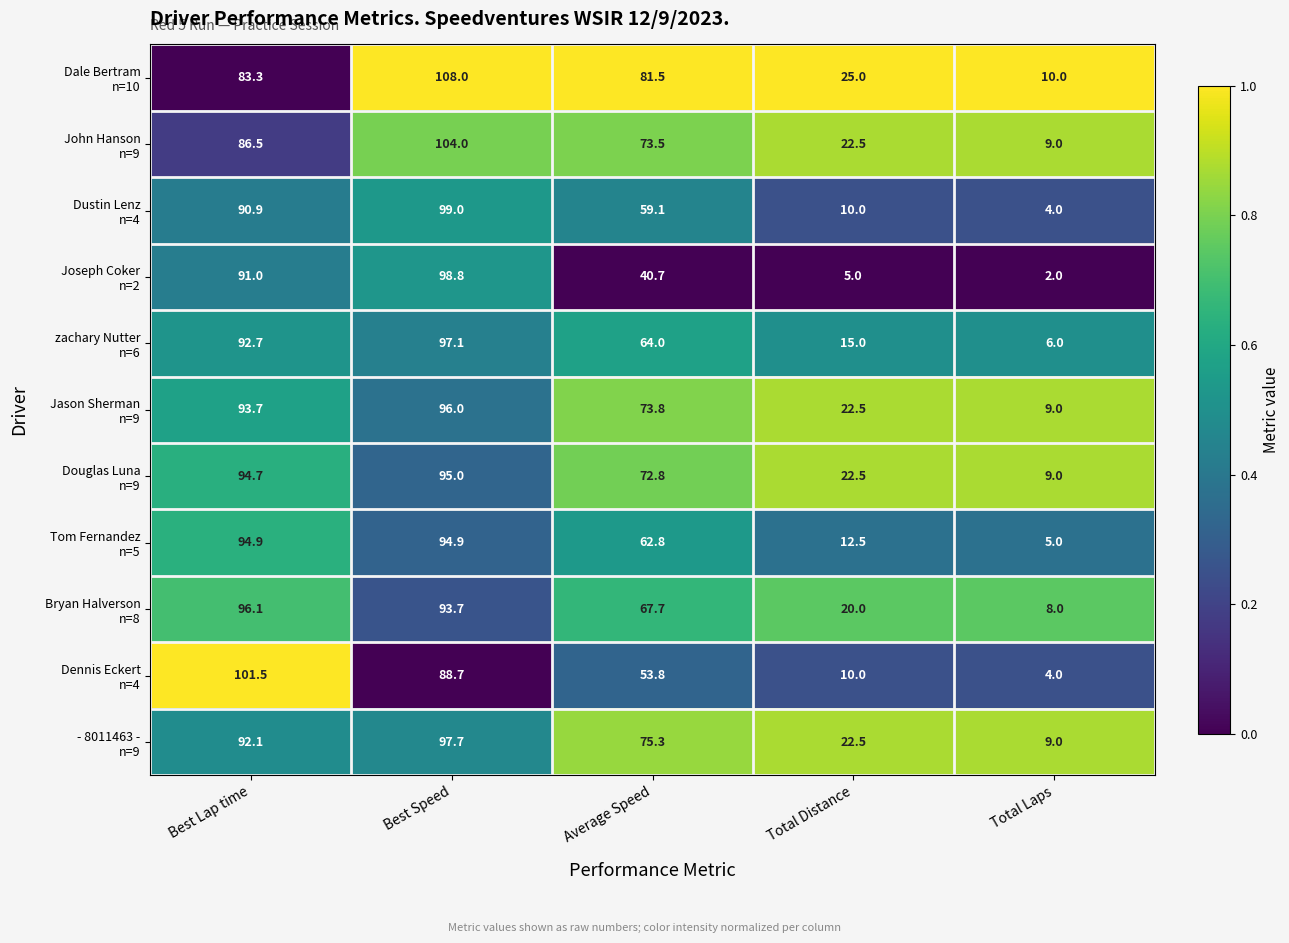

What is the spread (max minus min) of values at Best Speed?

19.3